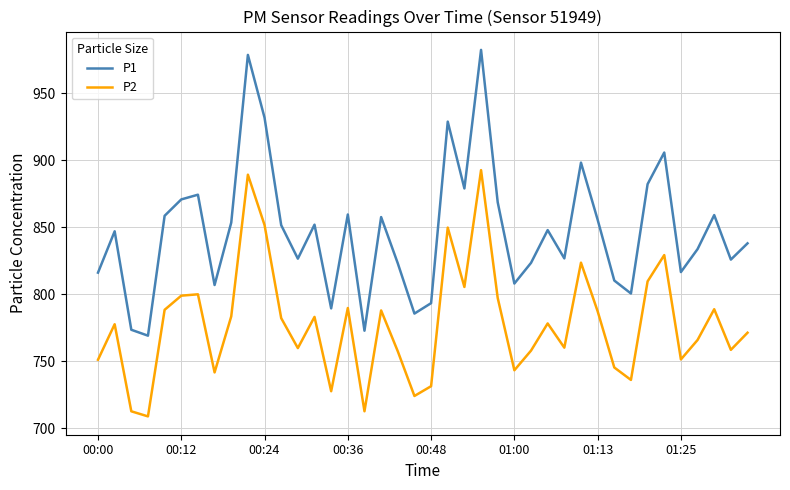

What is the greatest value displayed?

982.2